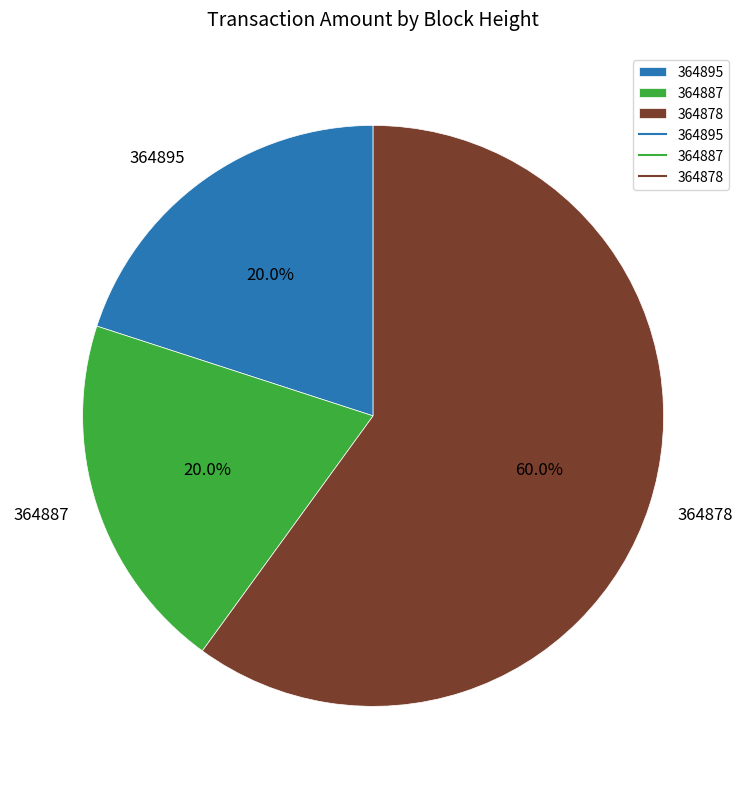

Is it true that 364878 is 60% of the pie?

True